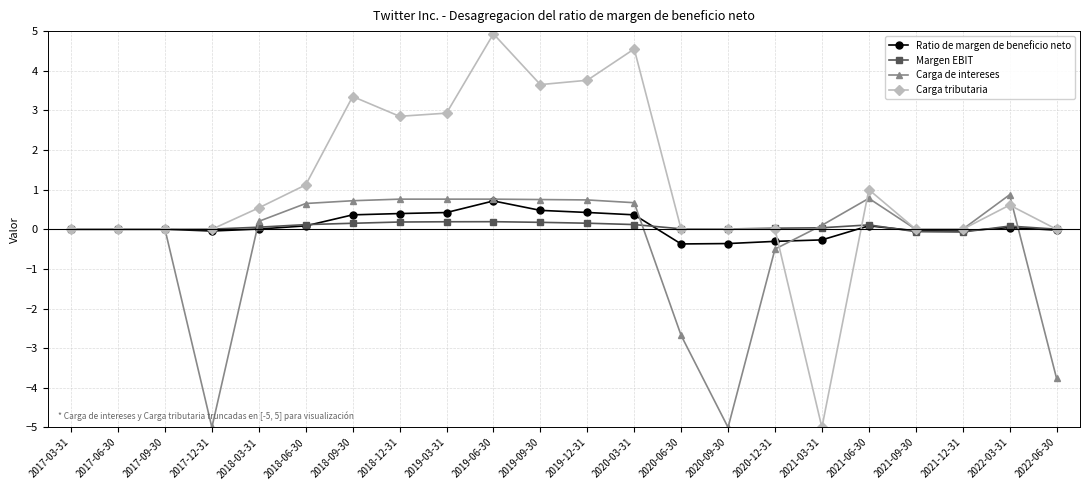

What is the label of the 21st point from the left?

2022-03-31